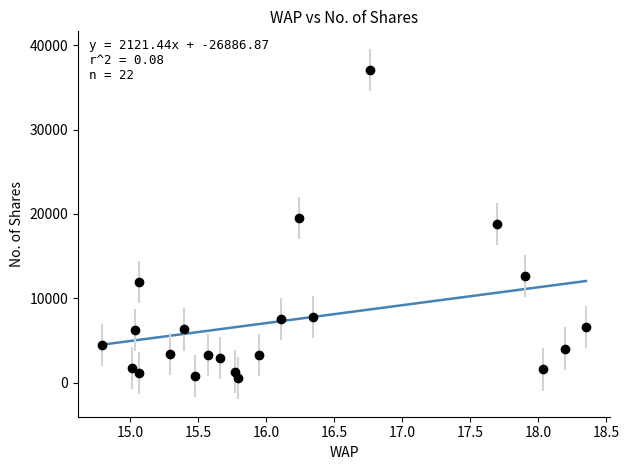

What is the maximum value shown in the chart?

12044.4